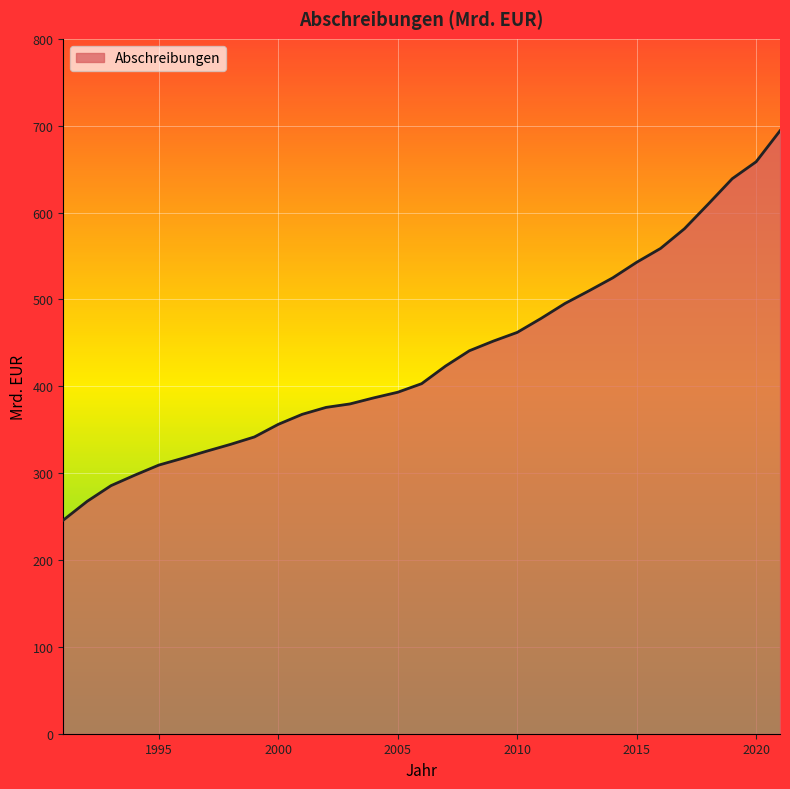

What is the average value?

434.1